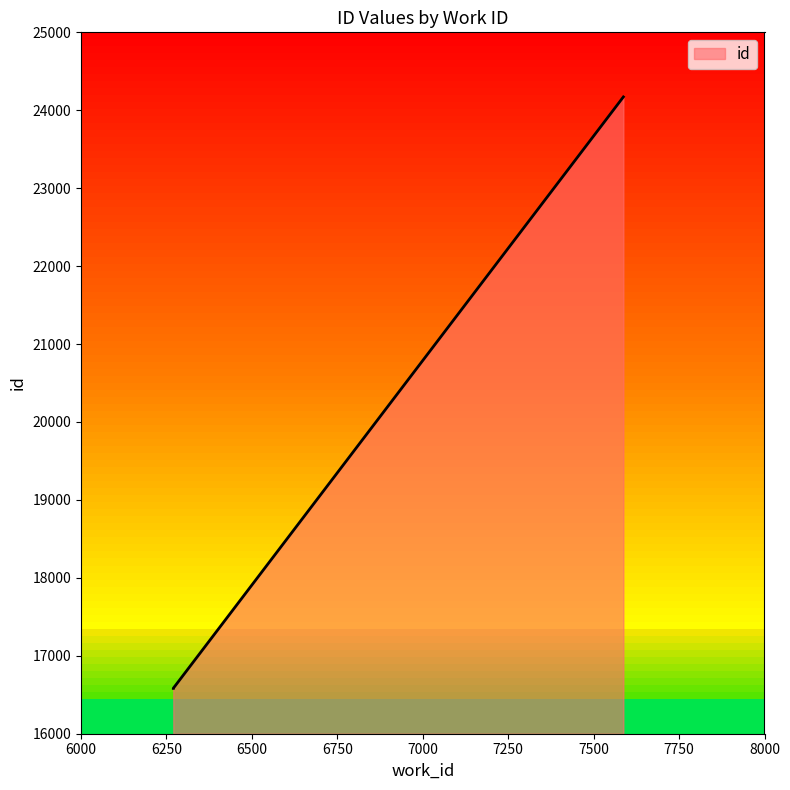

The value at 6270 is 11091. True or false?

False